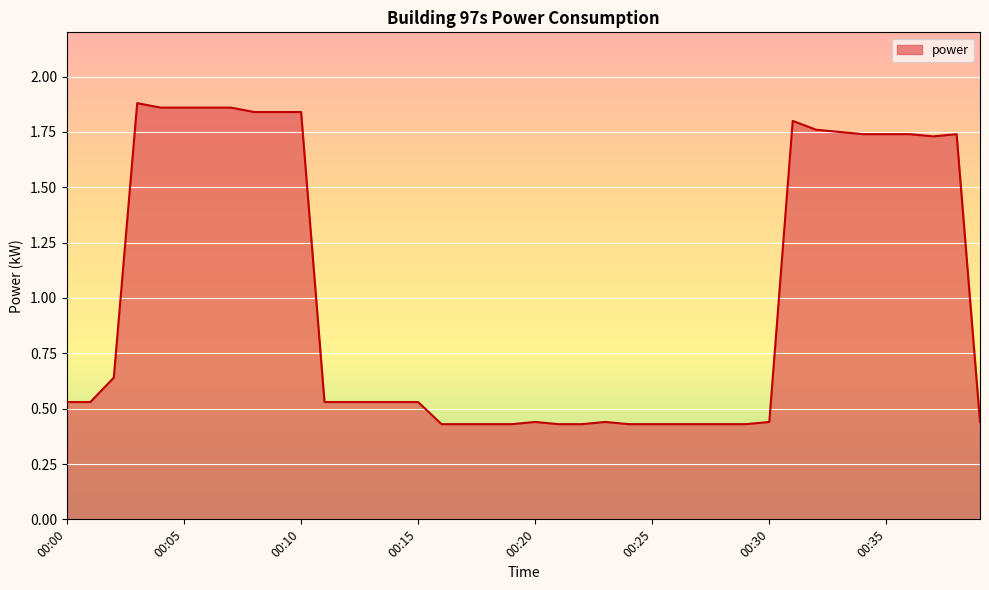

Where is the data nearest to the value 1?

00:02